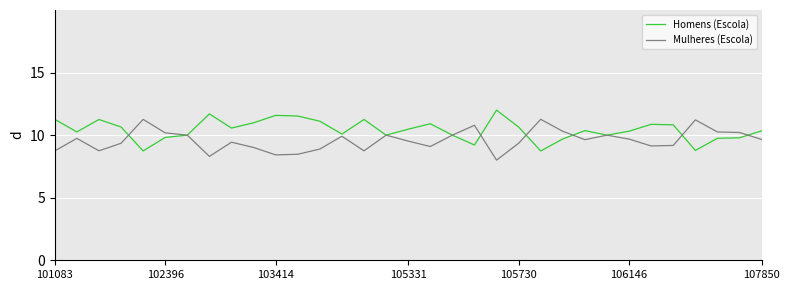

List the series in order of their overall mean, highest first.

Homens (Escola), Mulheres (Escola)